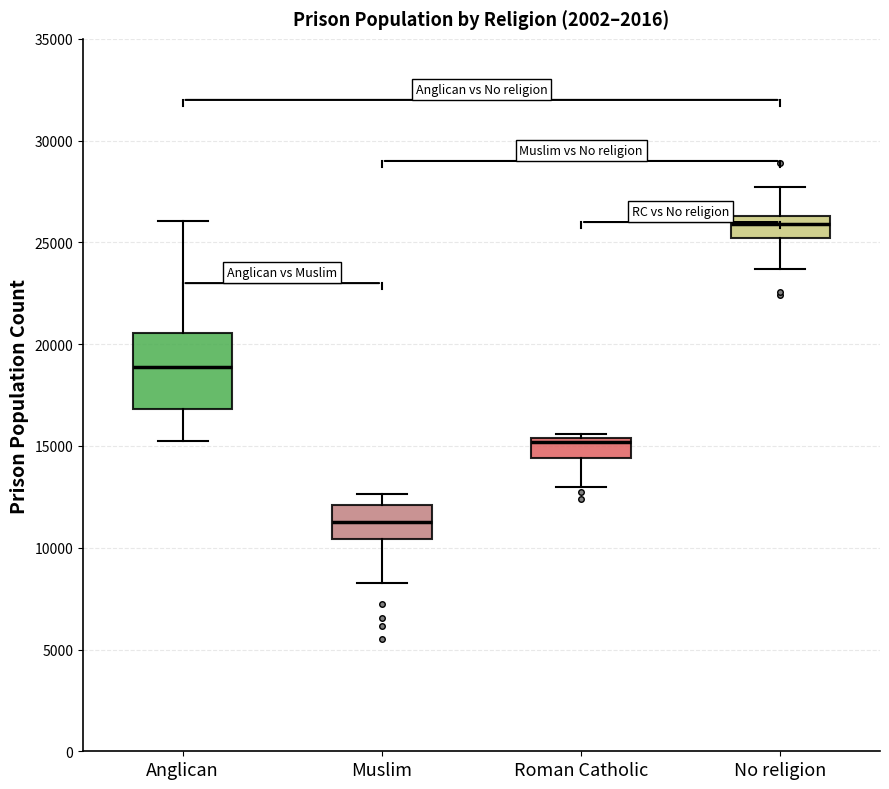

Comparing the boxes themselves (not the whiskers), which one is the tallest?

Anglican